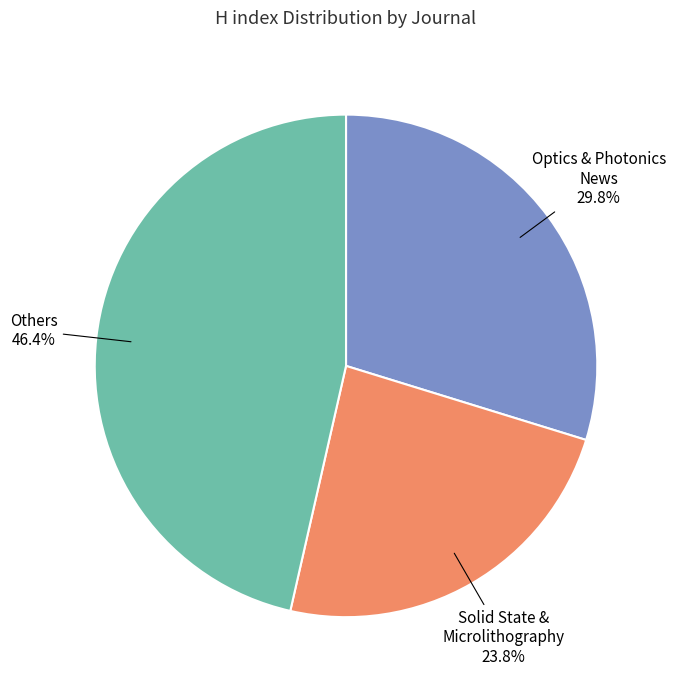

Is there a majority slice in this chart?

No